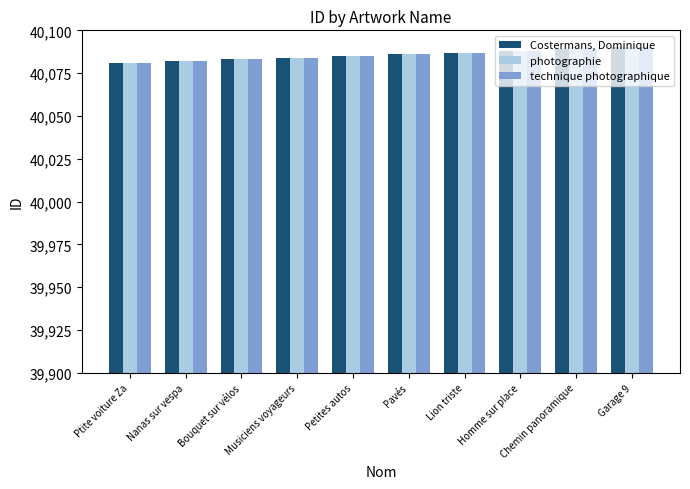

What is the difference between the technique photographique values at Musiciens voyageurs and Homme sur place?

4